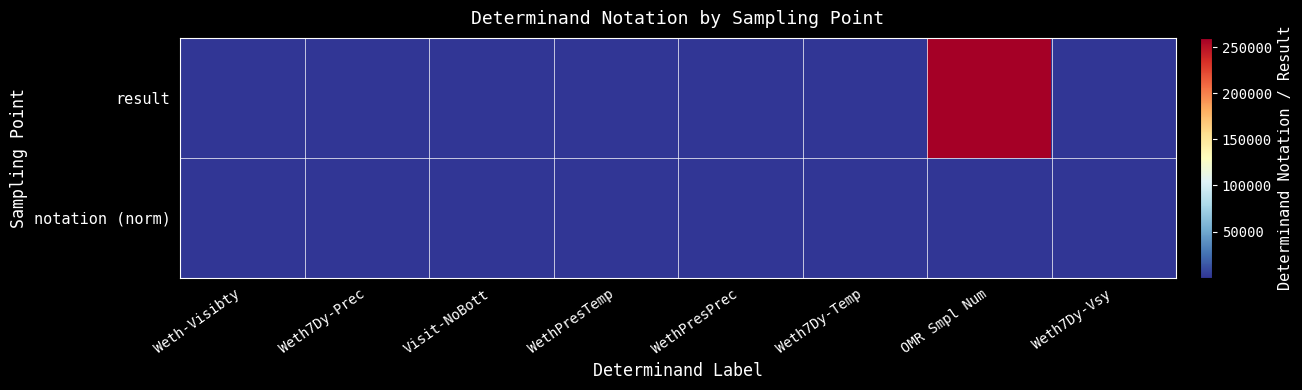

Reading right to left, extract all data points from this chart.

result: Weth7Dy-Vsy=2.0	OMR Smpl Num=260023.0	Weth7Dy-Temp=3.0	WethPresPrec=1.0	WethPresTemp=4.0	Visit-NoBott=1.0	Weth7Dy-Prec=2.0	Weth-Visibty=4.0
notation (norm): Weth7Dy-Vsy=2.6	OMR Smpl Num=4.0	Weth7Dy-Temp=2.6	WethPresPrec=0.5	WethPresTemp=0.5	Visit-NoBott=2.6	Weth7Dy-Prec=2.6	Weth-Visibty=2.6